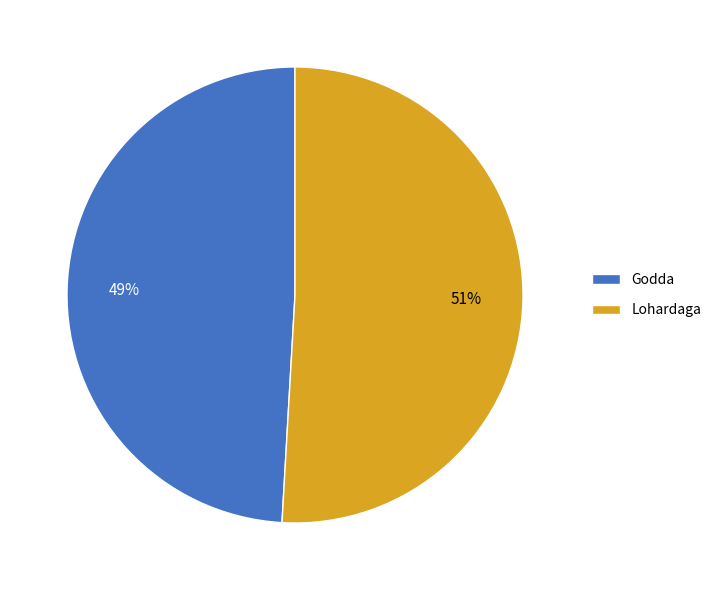

What is the smallest slice in the pie chart?

Godda